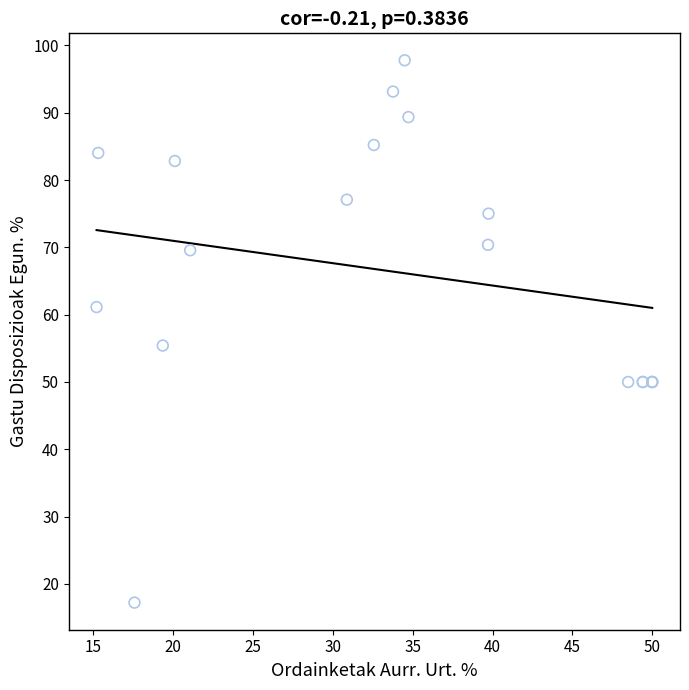

What Y value in the scatter plot is closest to 57?

55.4